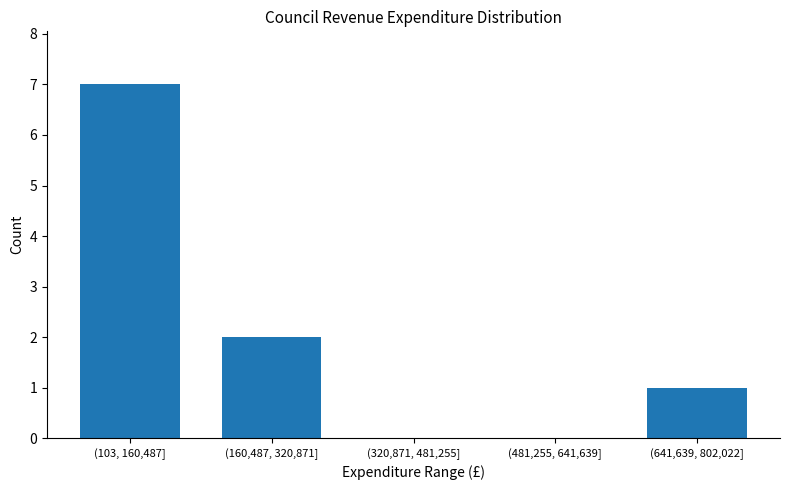

Reading right to left, extract all data points from this chart.

(641,639, 802,022]=1	(481,255, 641,639]=0	(320,871, 481,255]=0	(160,487, 320,871]=2	(103, 160,487]=7